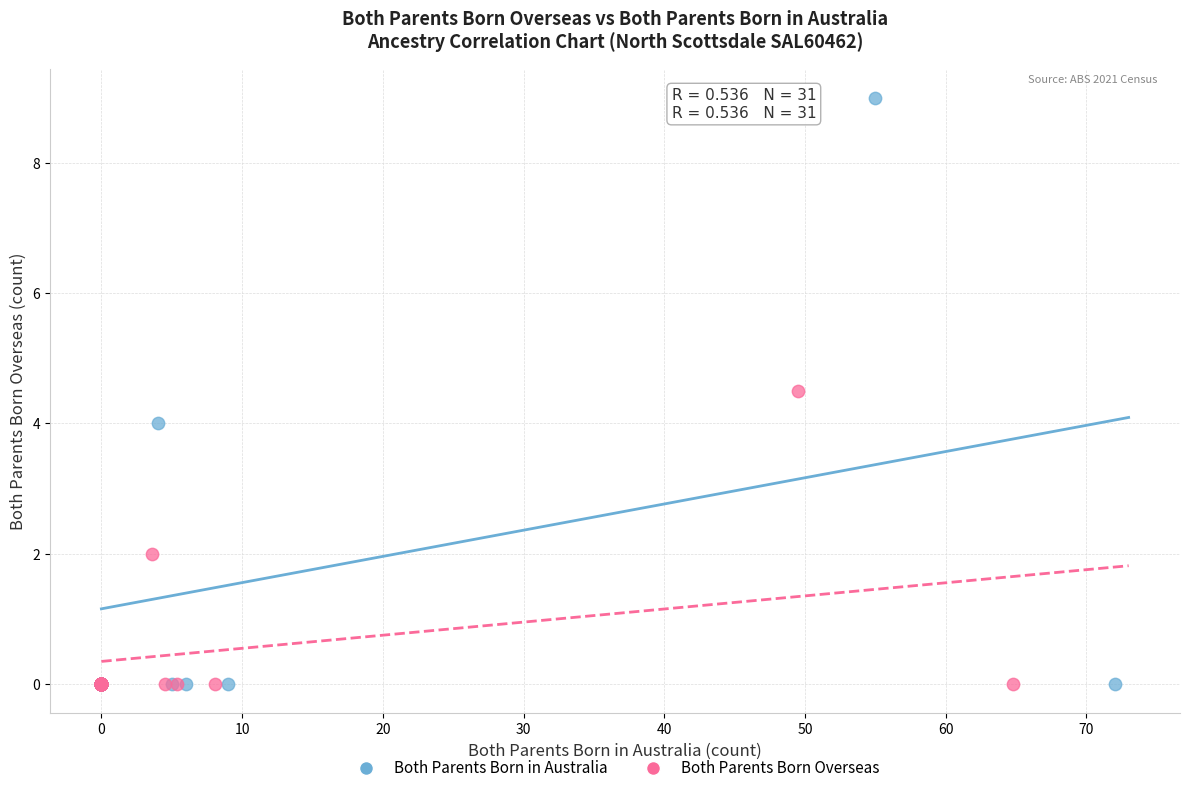

Which series contains the highest Y value?

Both Parents Born in Australia